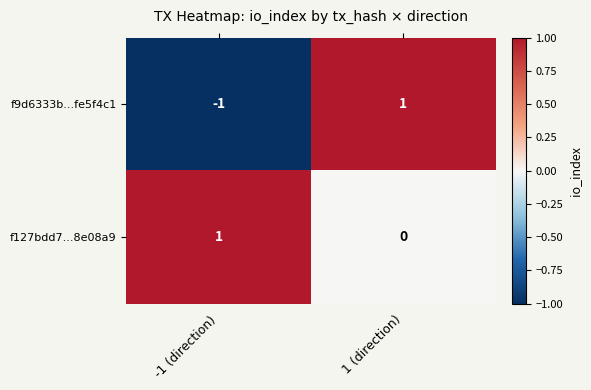

Which series has the widest spread of values?

f9d6333b...fe5f4c1